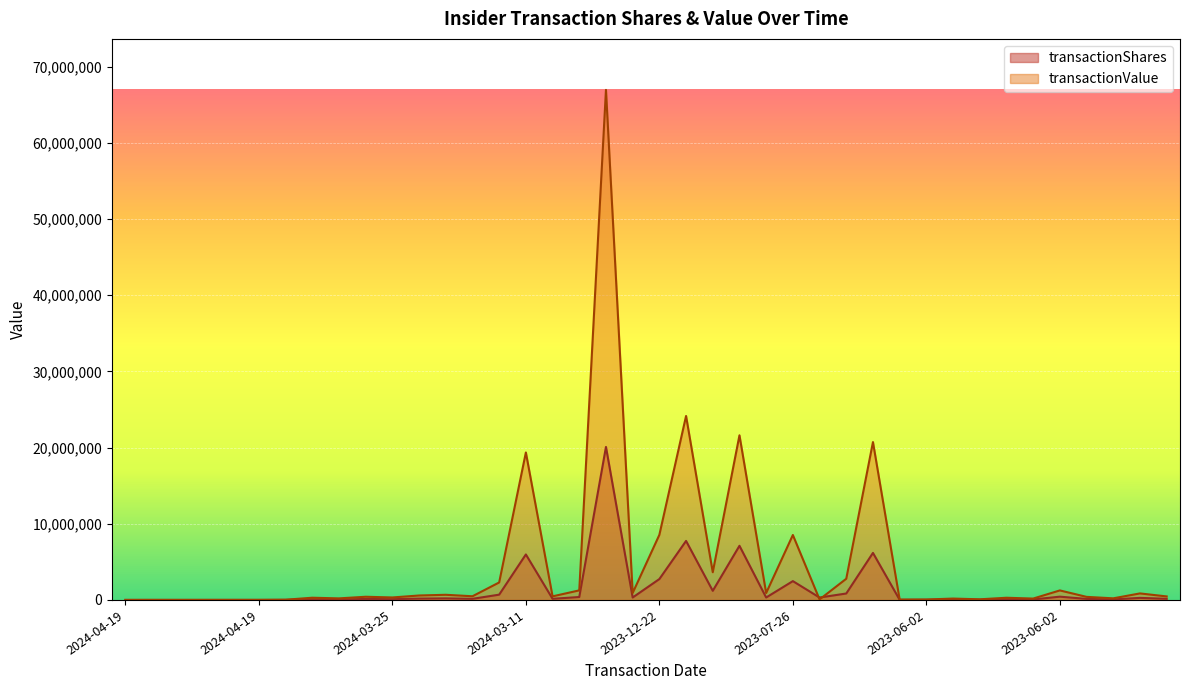

What is the label of the 2nd point from the left?

2024-04-19